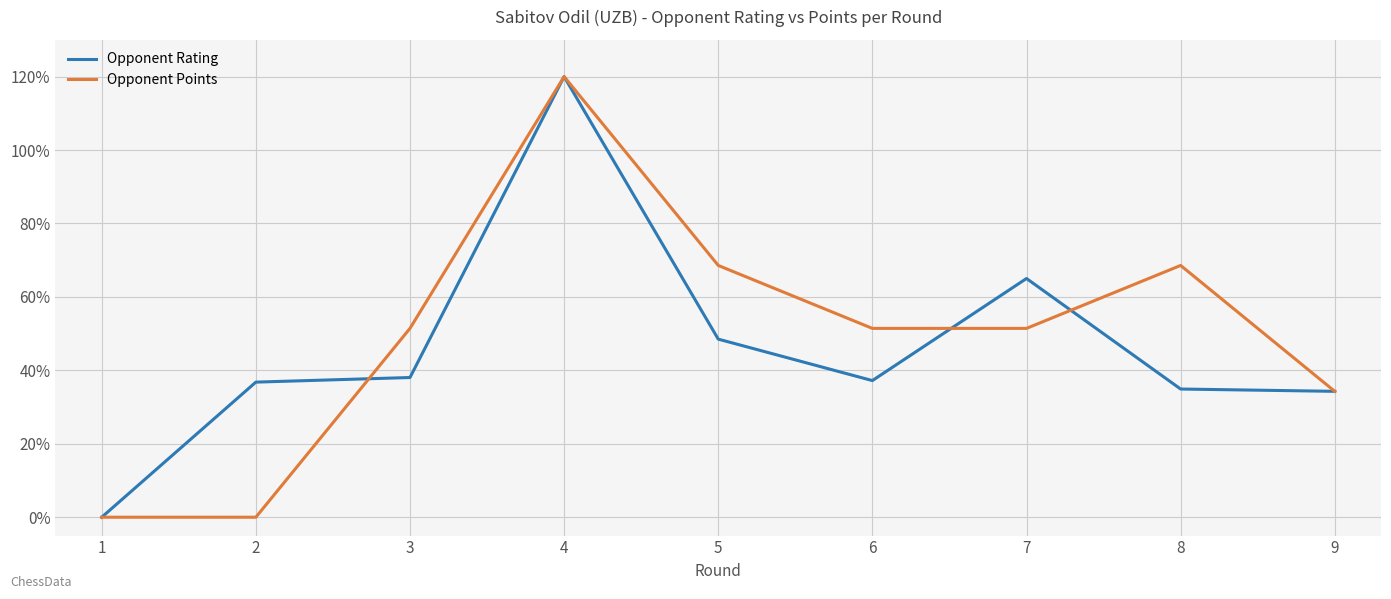

How many values in Opponent Rating are above zero?

8